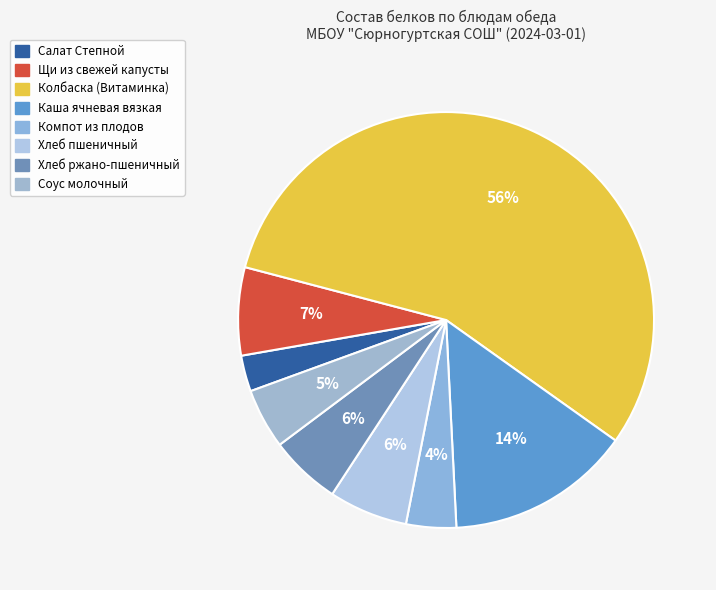

What is the change in value from Компот из плодов to Соус молочный?

+0.2